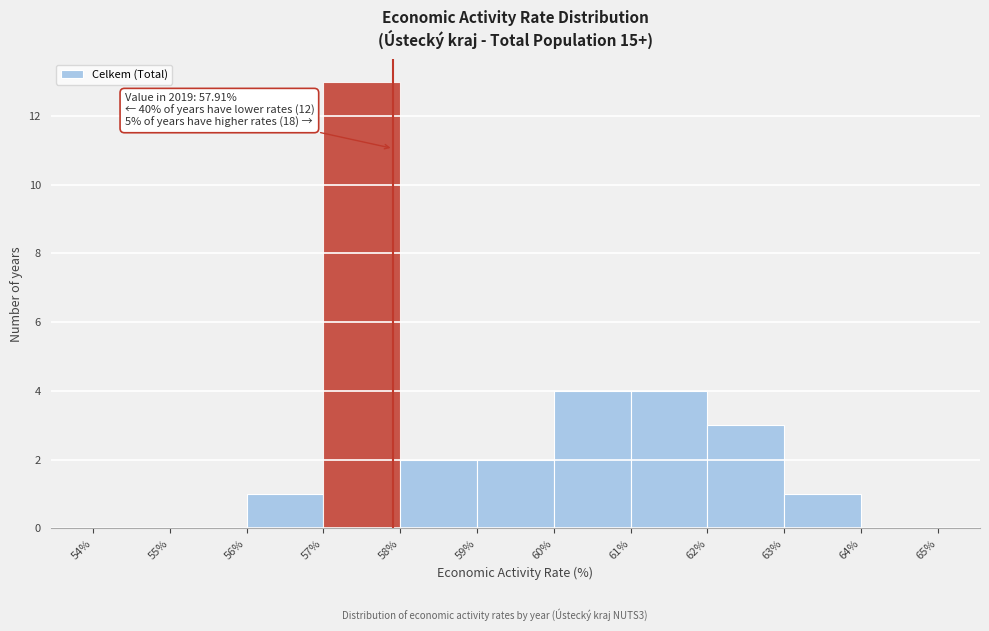

Over which range of the x-axis is the bar tallest?

57% to 58%